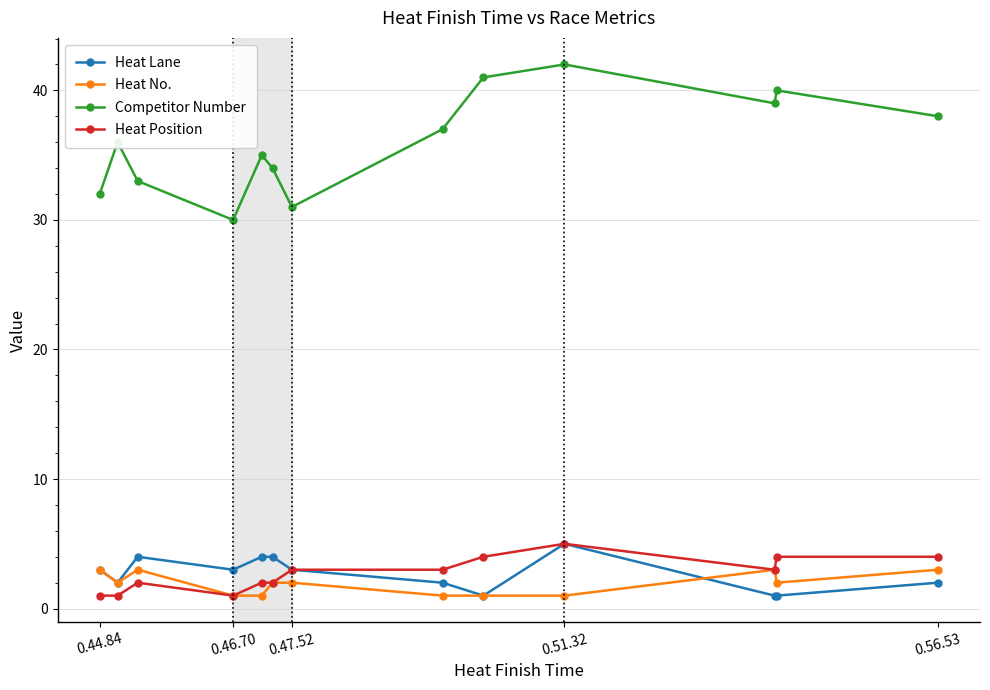

Which series has the largest total across all categories?

Competitor Number